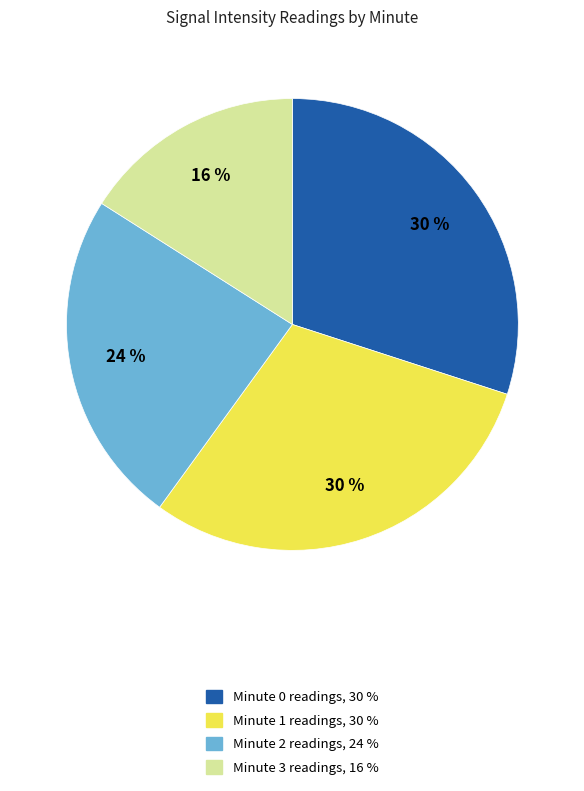

True or false: Minute 3 accounts for 9% of the total.

False